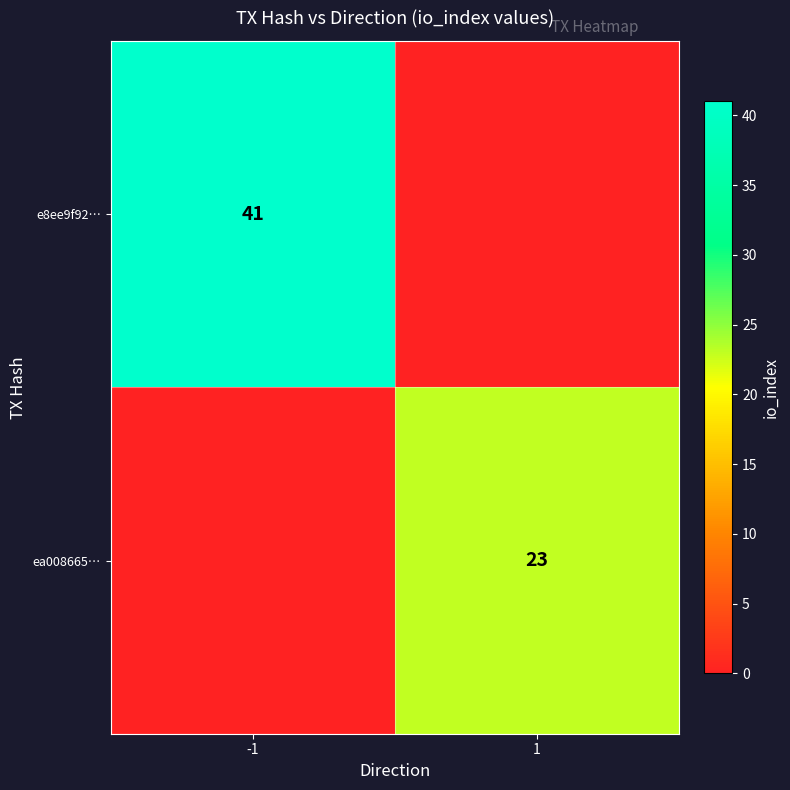

At how many categories does at least one series exceed 34?

1